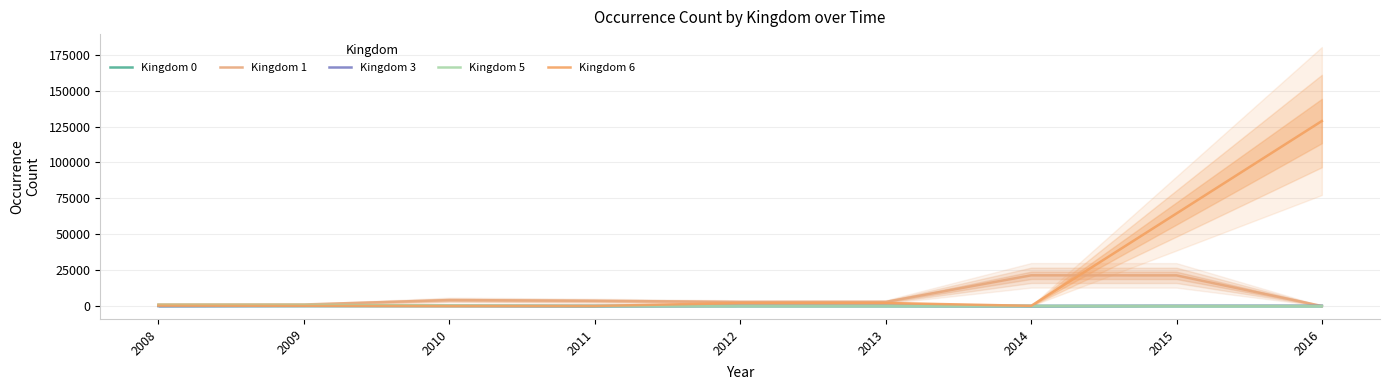

What is the total value across all series at 2010?

4721.0